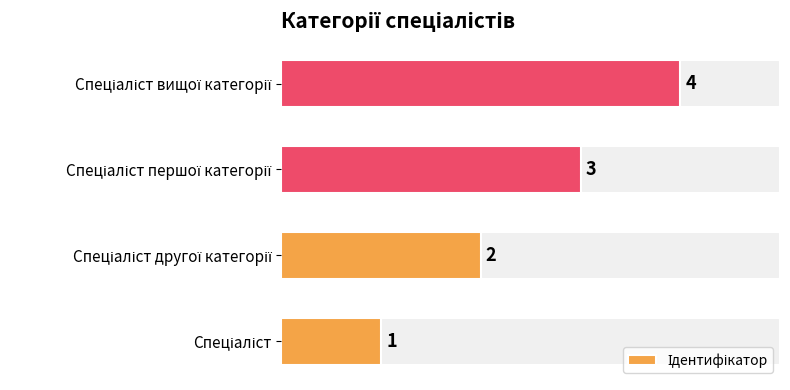

Count the values in the range 2 to 4.

3